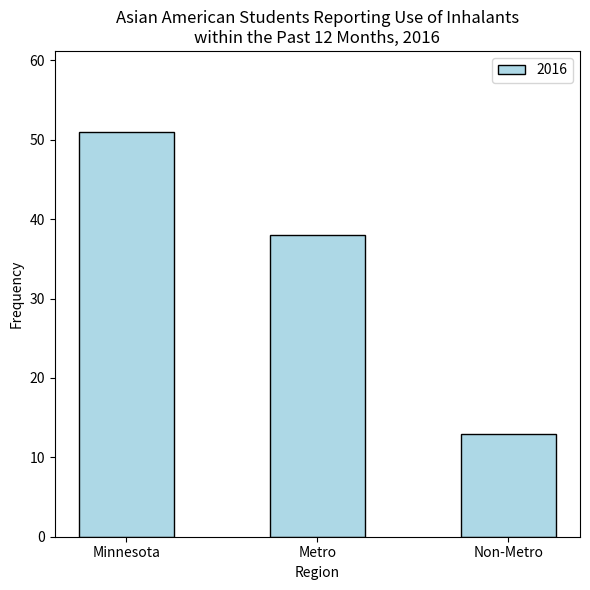

Is it true that the value at Metro is 38?

True